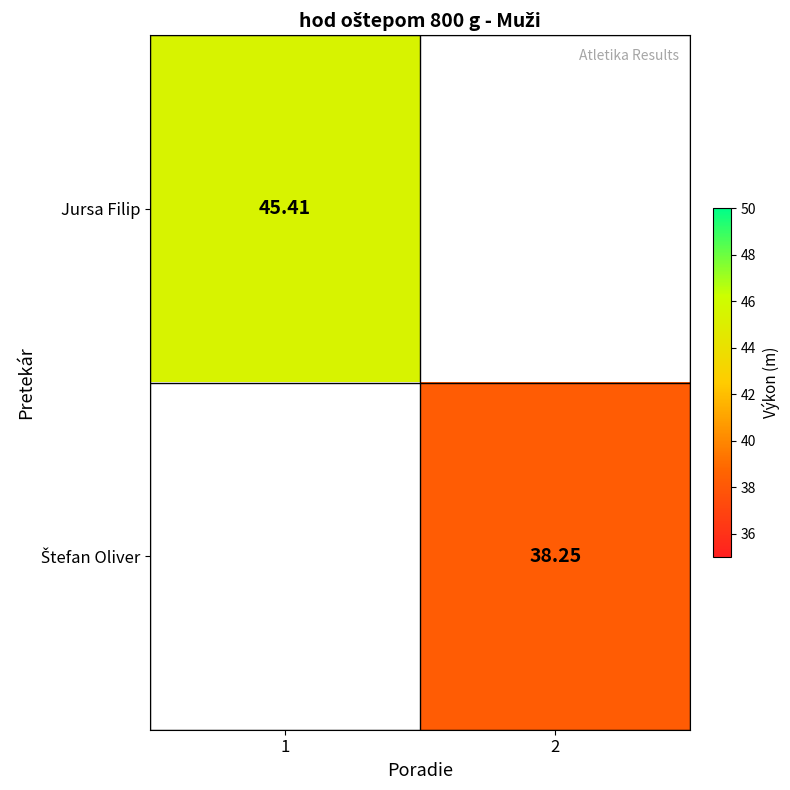

Is the value of Jursa Filip at 2 greater than the value of Štefan Oliver at 2?

No